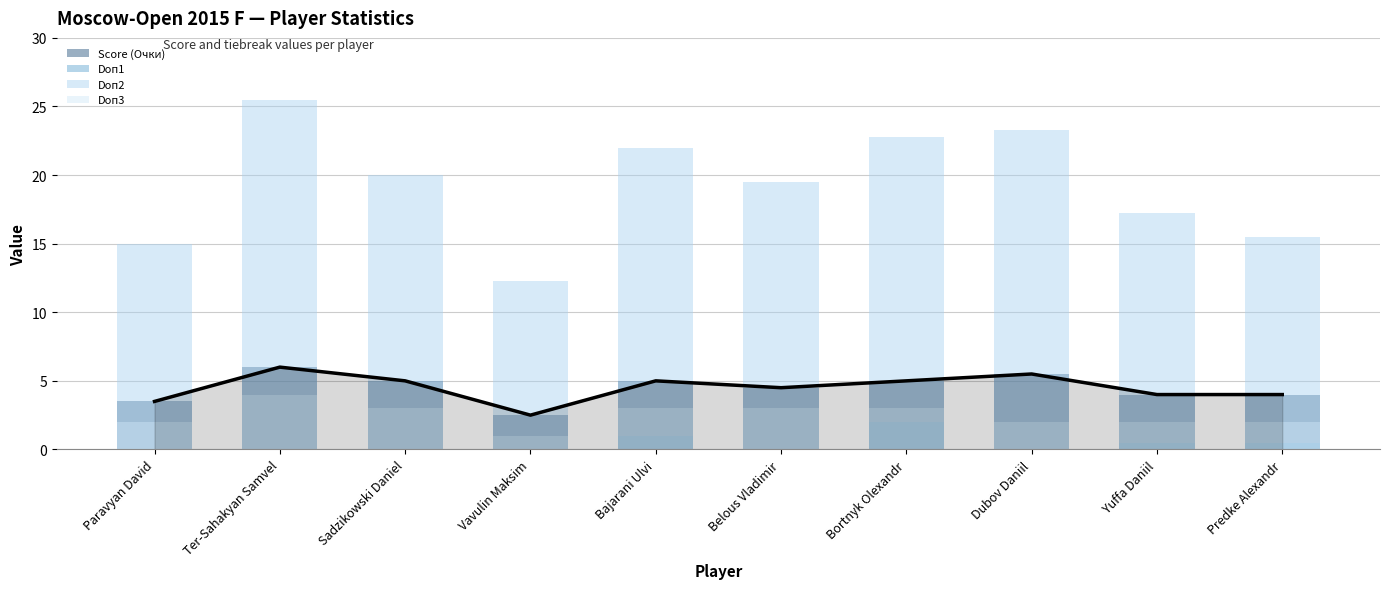

What is the label of the 2nd bar from the right?

Yuffa Daniil